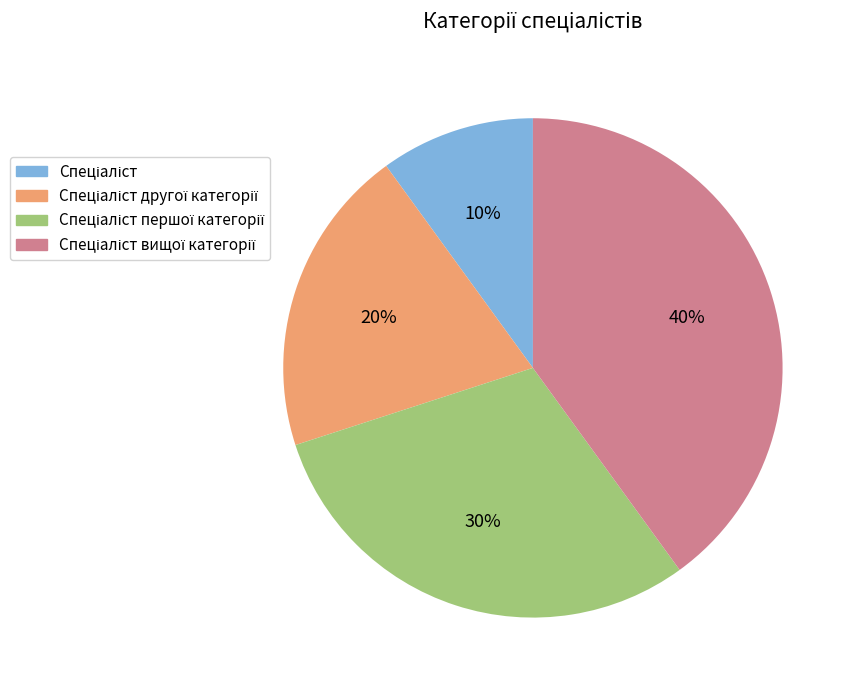

Is there any slice that represents more than half of the pie?

No